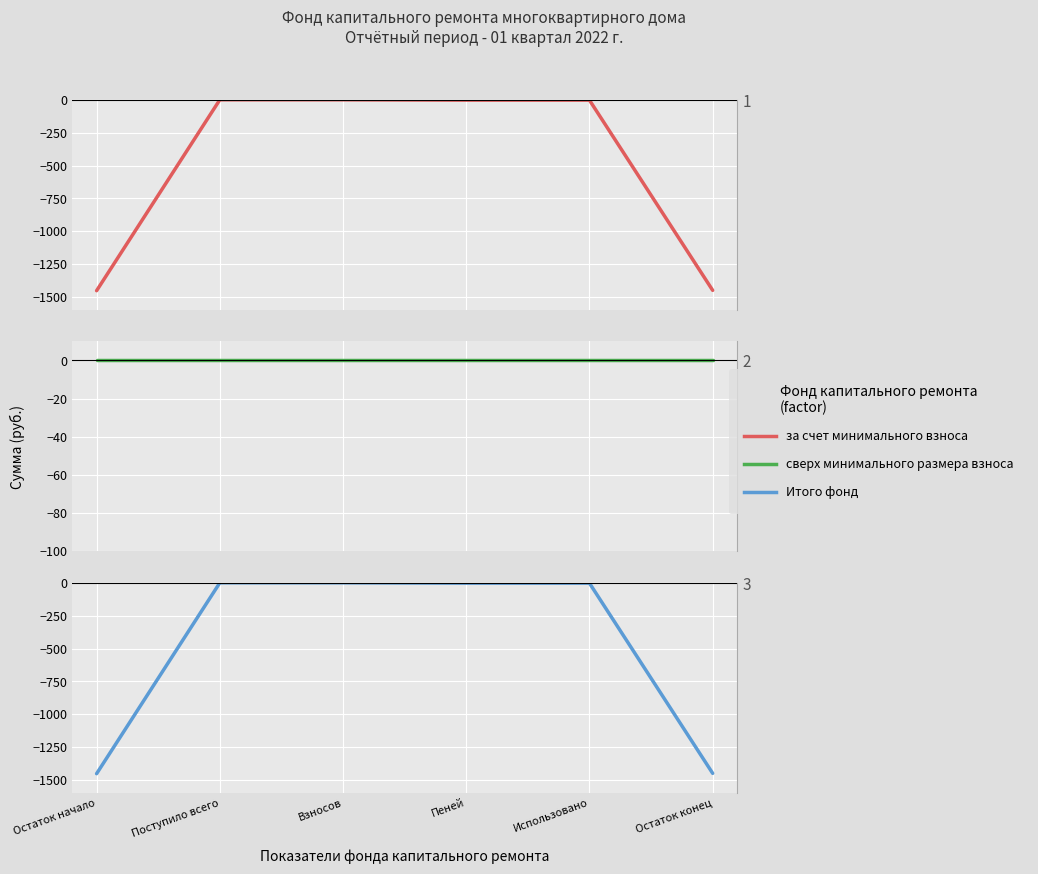

What position from the right is Использовано?

2